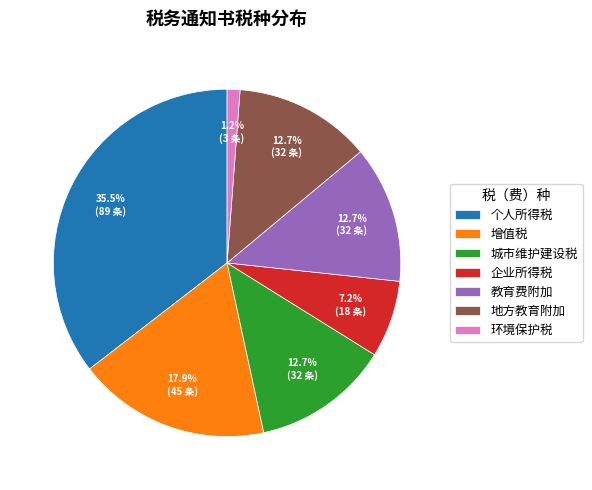

How many segments does this pie chart have?

7